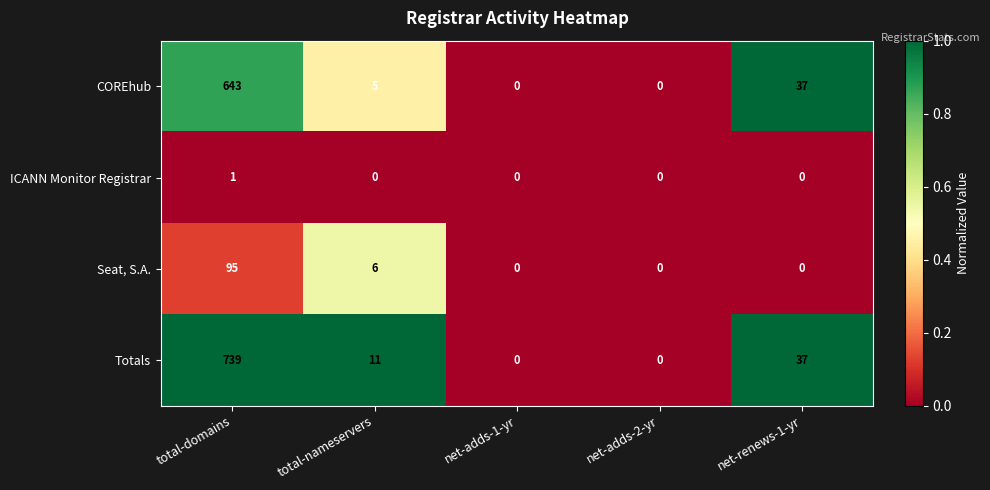

Reading left to right, what are all the values shown in this chart?

COREhub: total-domains=643	total-nameservers=5	net-adds-1-yr=0	net-adds-2-yr=0	net-renews-1-yr=37
ICANN Monitor Registrar: total-domains=1	total-nameservers=0	net-adds-1-yr=0	net-adds-2-yr=0	net-renews-1-yr=0
Seat, S.A.: total-domains=95	total-nameservers=6	net-adds-1-yr=0	net-adds-2-yr=0	net-renews-1-yr=0
Totals: total-domains=739	total-nameservers=11	net-adds-1-yr=0	net-adds-2-yr=0	net-renews-1-yr=37